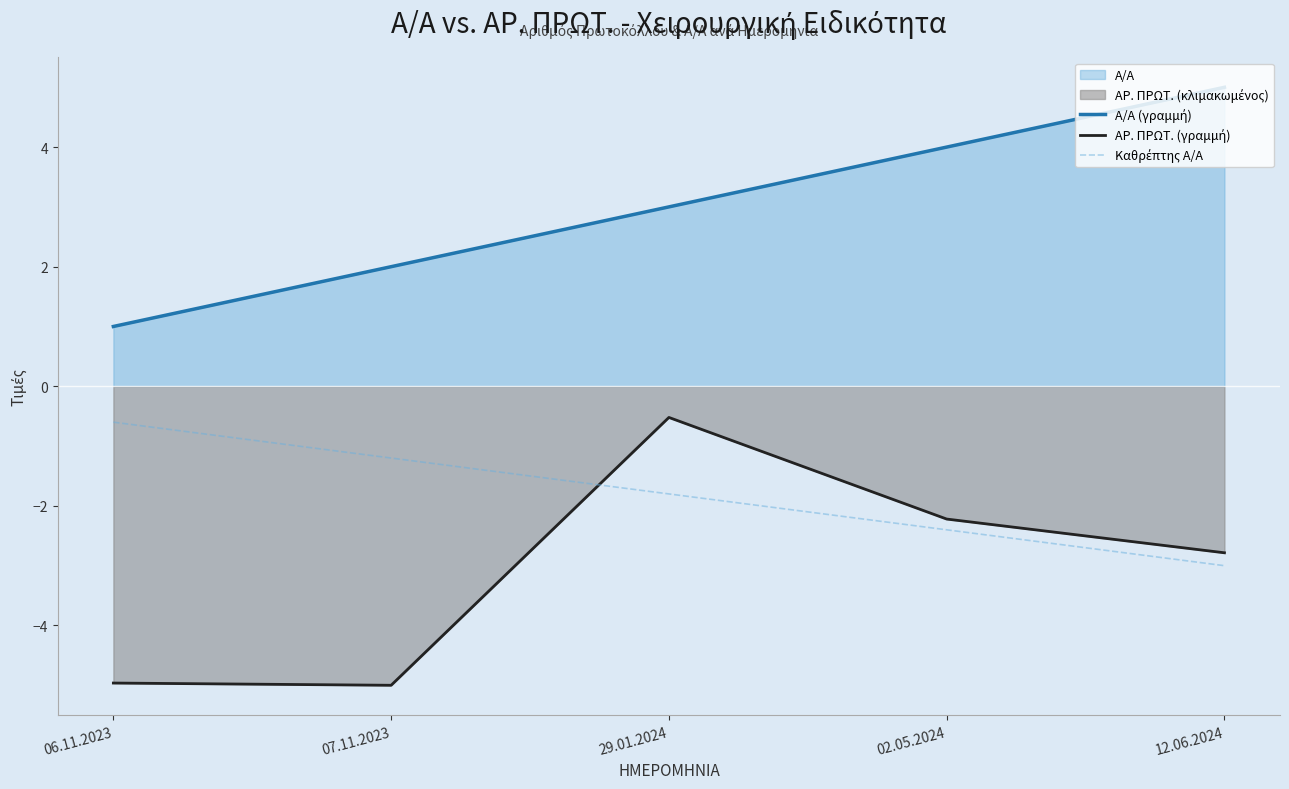

Reading left to right, transcribe all the data shown in this chart.

A/A (γραμμή): 06.11.2023=1.0	07.11.2023=2.0	29.01.2024=3.0	02.05.2024=4.0	12.06.2024=5.0
ΑΡ. ΠΡΩΤ. (γραμμή): 06.11.2023=-5.0	07.11.2023=-5.0	29.01.2024=-0.5	02.05.2024=-2.2	12.06.2024=-2.8
Καθρέπτης A/A: 06.11.2023=-0.6	07.11.2023=-1.2	29.01.2024=-1.8	02.05.2024=-2.4	12.06.2024=-3.0